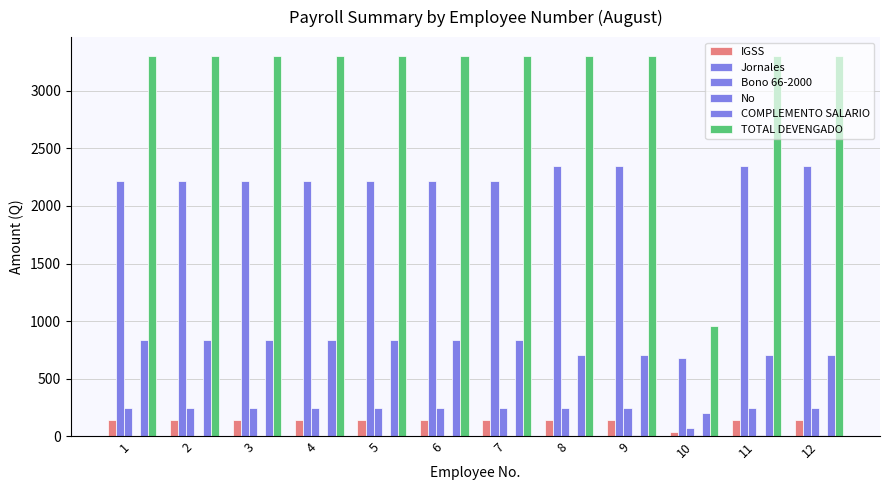

Reading left to right, extract all data points from this chart.

IGSS: 147.3	147.3	147.3	147.3	147.3	147.3	147.3	147.3	147.3	42.8	147.3	147.3
Jornales: 2213.4	2213.4	2213.4	2213.4	2213.4	2213.4	2213.4	2344.8	2344.8	680.8	2344.8	2344.8
Bono 66-2000: 250.0	250.0	250.0	250.0	250.0	250.0	250.0	250.0	250.0	72.6	250.0	250.0
No: 1.0	2.0	3.0	4.0	5.0	6.0	7.0	8.0	9.0	10.0	11.0	12.0
COMPLEMENTO SALARIO: 836.6	836.6	836.6	836.6	836.6	836.6	836.6	705.2	705.2	204.7	705.2	705.2
TOTAL DEVENGADO: 3300.0	3300.0	3300.0	3300.0	3300.0	3300.0	3300.0	3300.0	3300.0	958.1	3300.0	3300.0